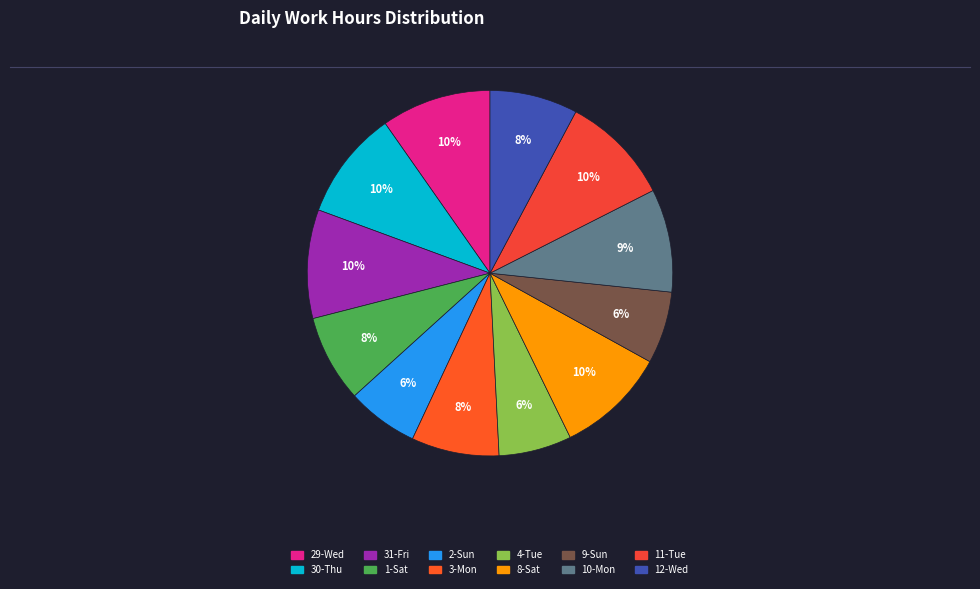

To the nearest percent, what is the average slice percentage?

8%